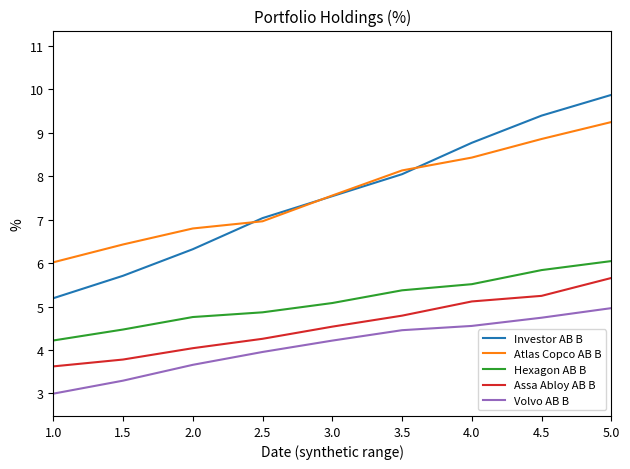

What is the spread (max minus min) of values at 5.0?

4.9